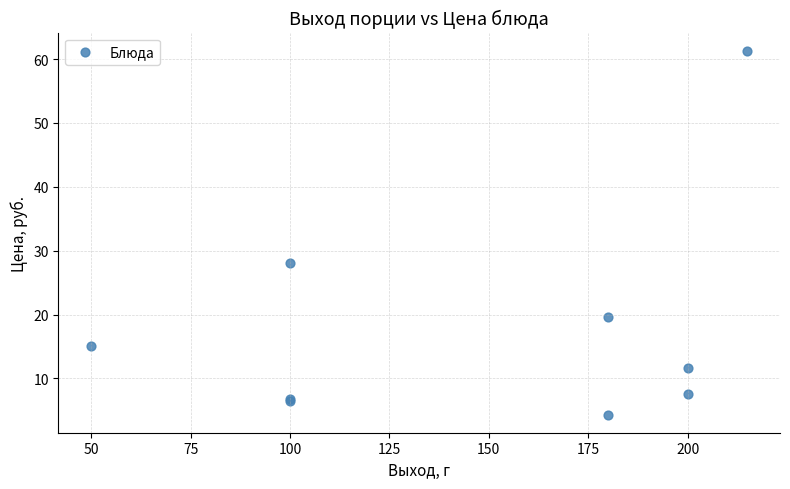

What Y value in the scatter plot is closest to 32?

28.0